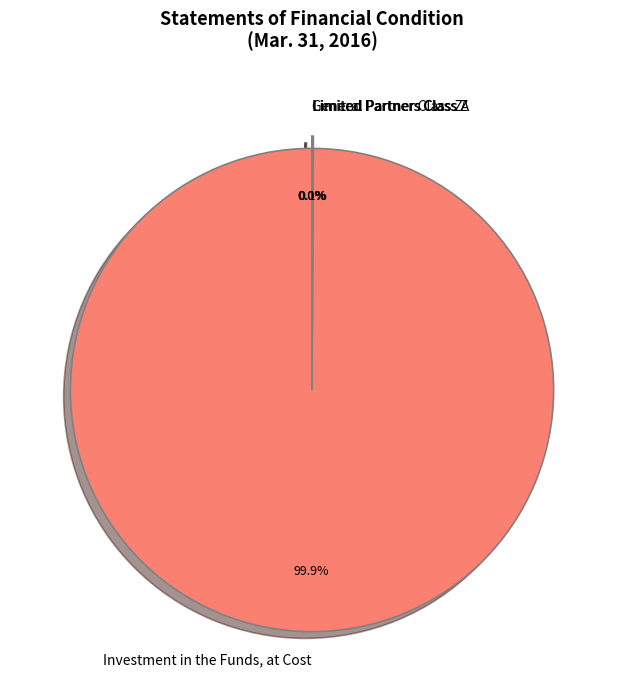

How many slices are in this pie chart?

4